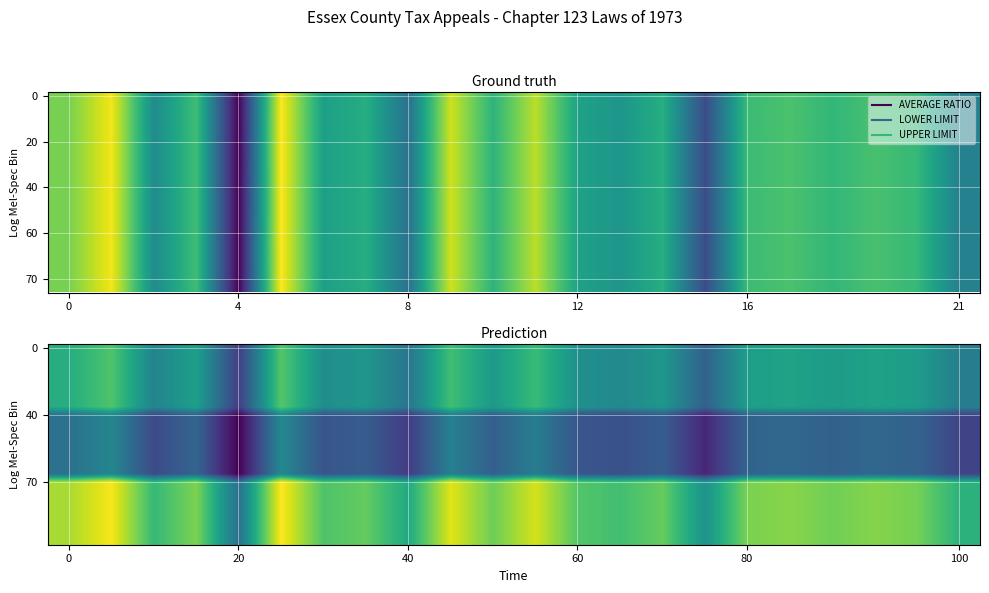

How many data points does each series have?

22